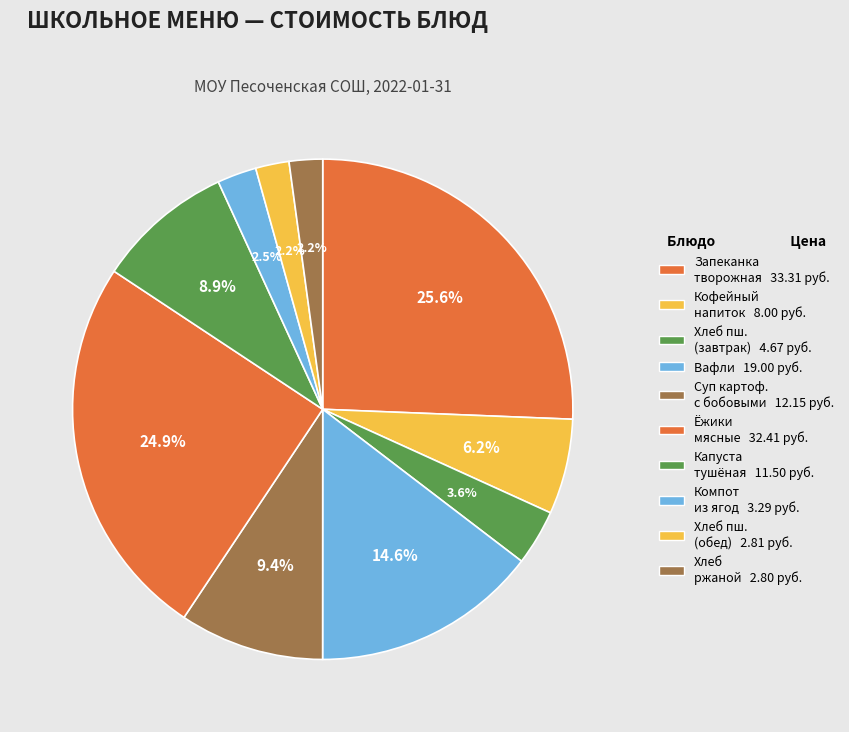

Is there any slice that represents more than half of the pie?

No